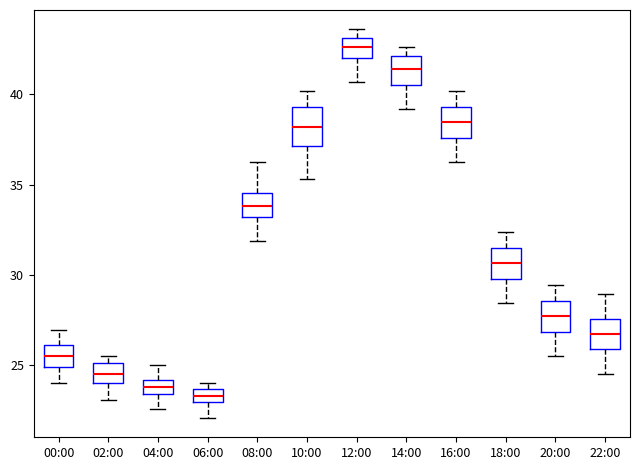

Where is the lower edge of the box for 14:00 on the y-axis? The values are not printed on the chart, so give them approximately, as read against the axis.

40.5